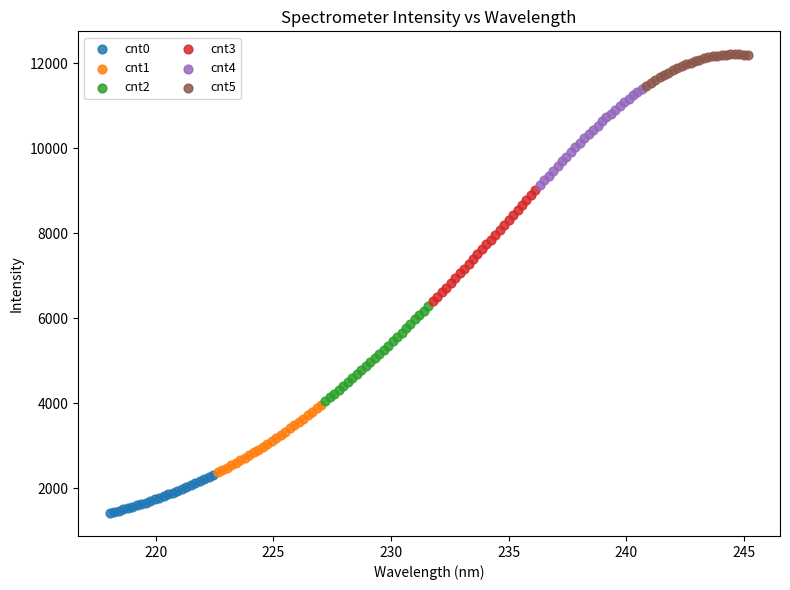

Which series contains the highest Y value?

cnt5